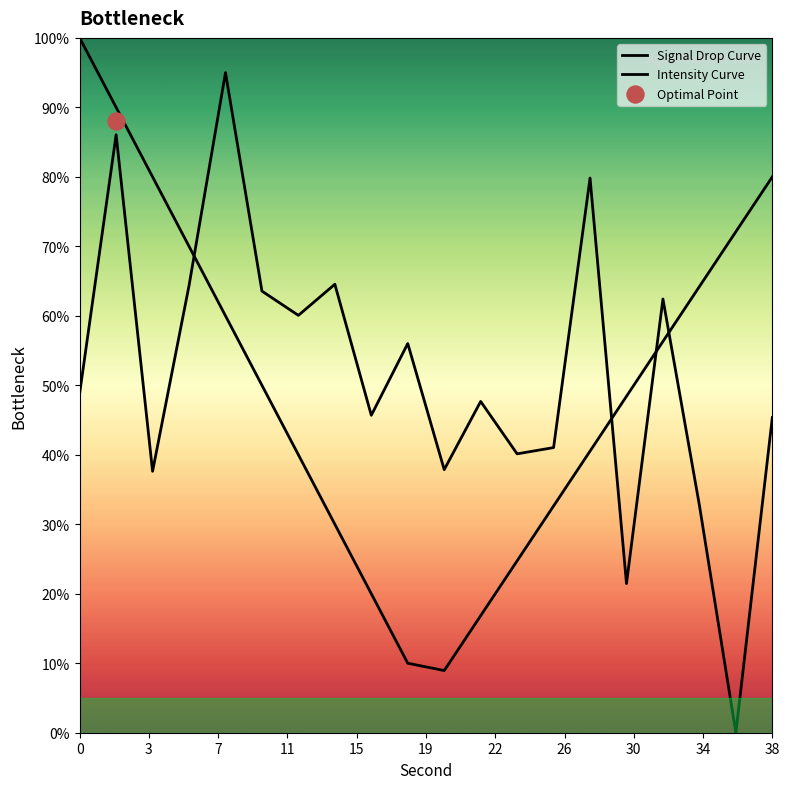

Which series contains the highest Y value?

Signal Drop Curve